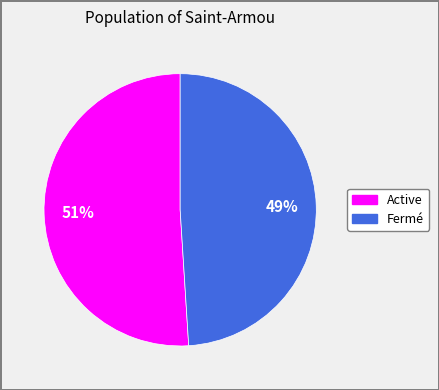

To the nearest percent, what is the average slice percentage?

50%